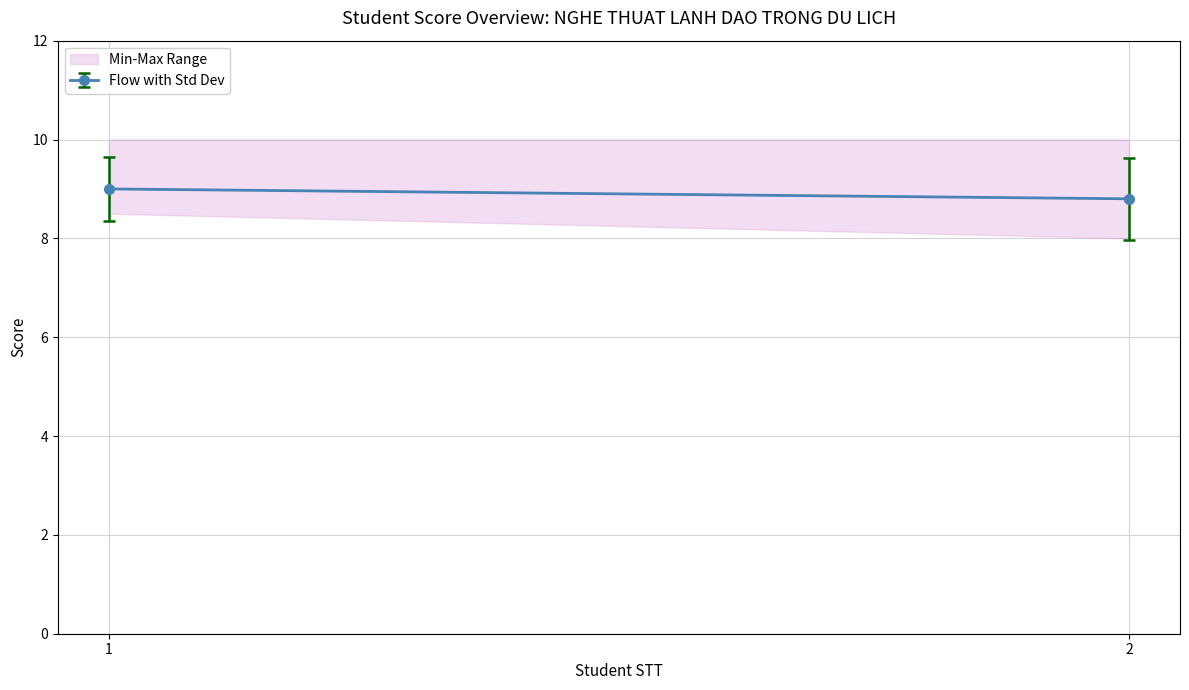

Does the chart have visible grid lines?

Yes